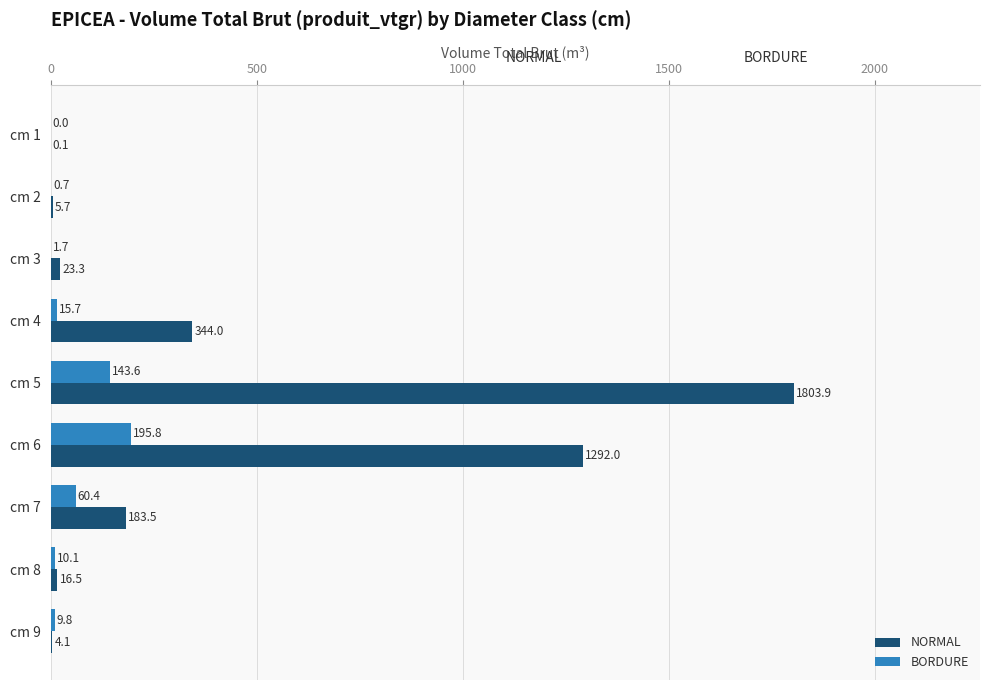

Which series changed the most between cm 4 and cm 7?

NORMAL